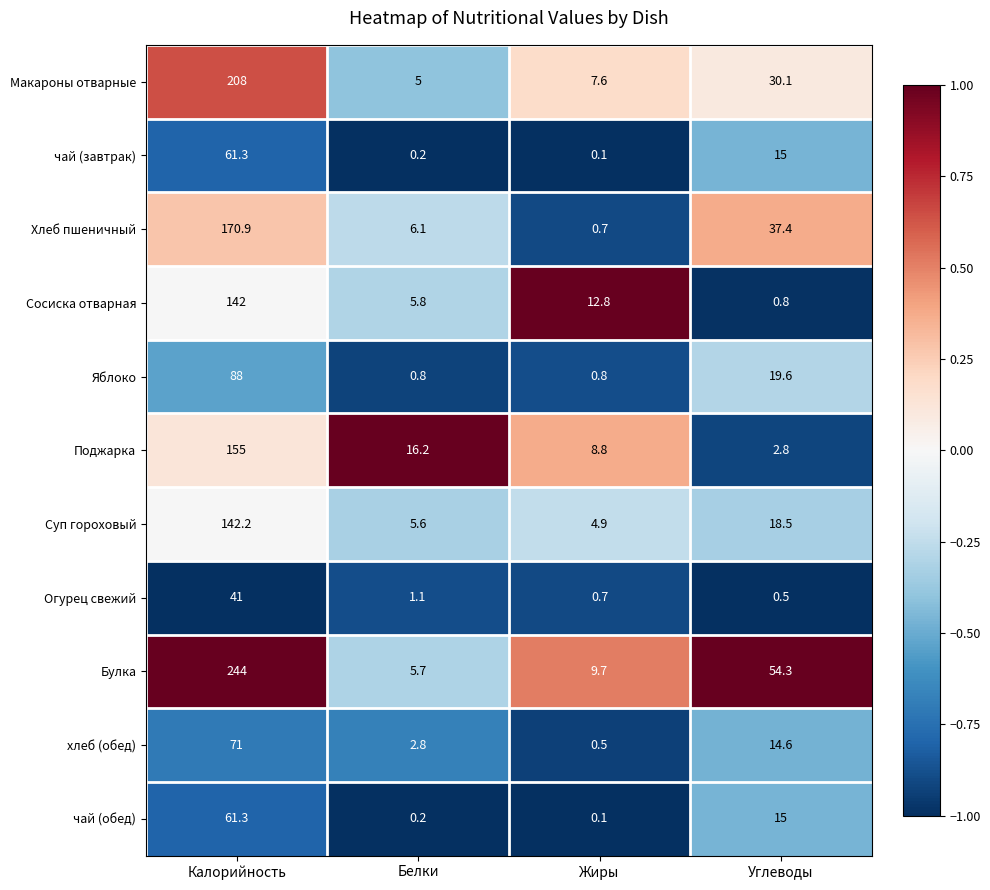

What is the approximate value of чай (обед) at Углеводы?

15.0